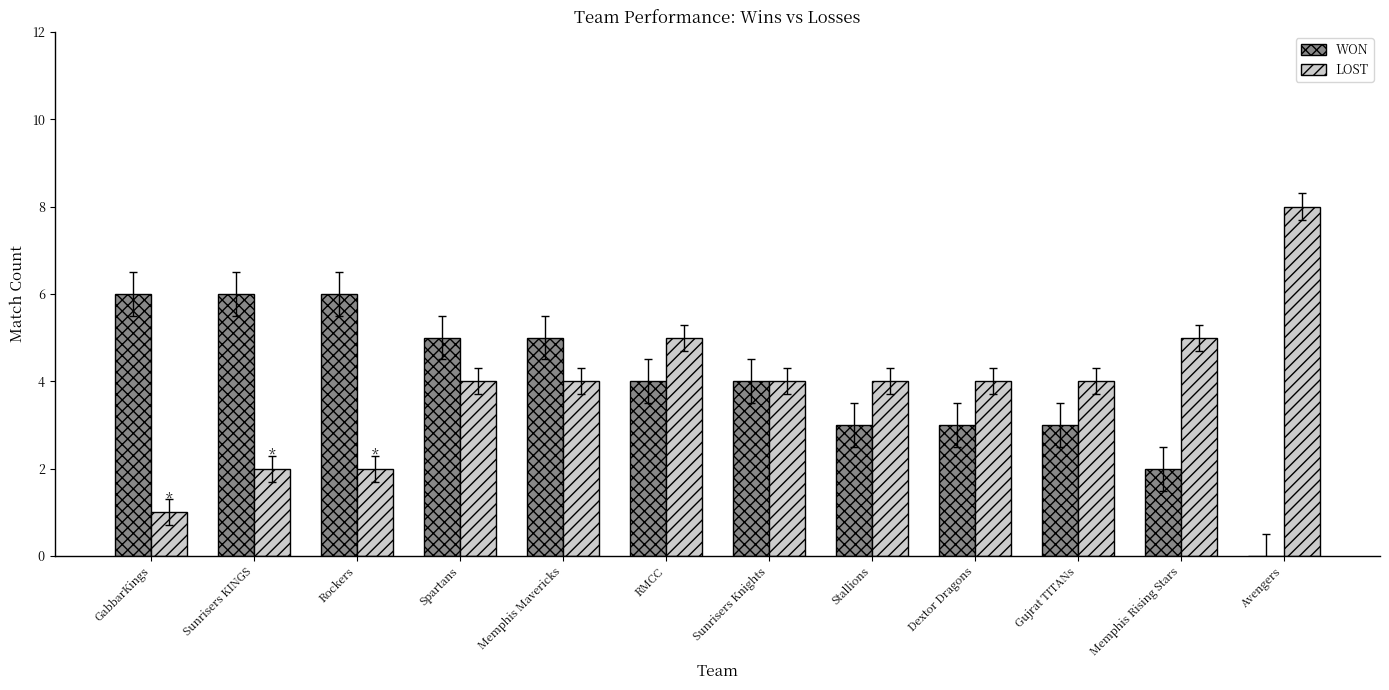

True or false: LOST has a value of 1 at Rockers.

False